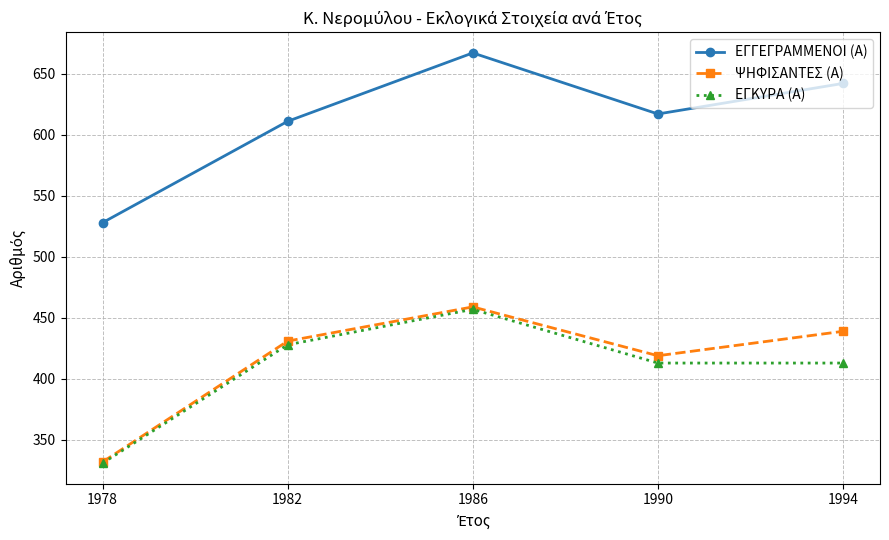

Rank the categories by ΕΓΓΕΓΡΑΜΜΕΝΟΙ (Α) value from lowest to highest.

1978, 1982, 1990, 1994, 1986